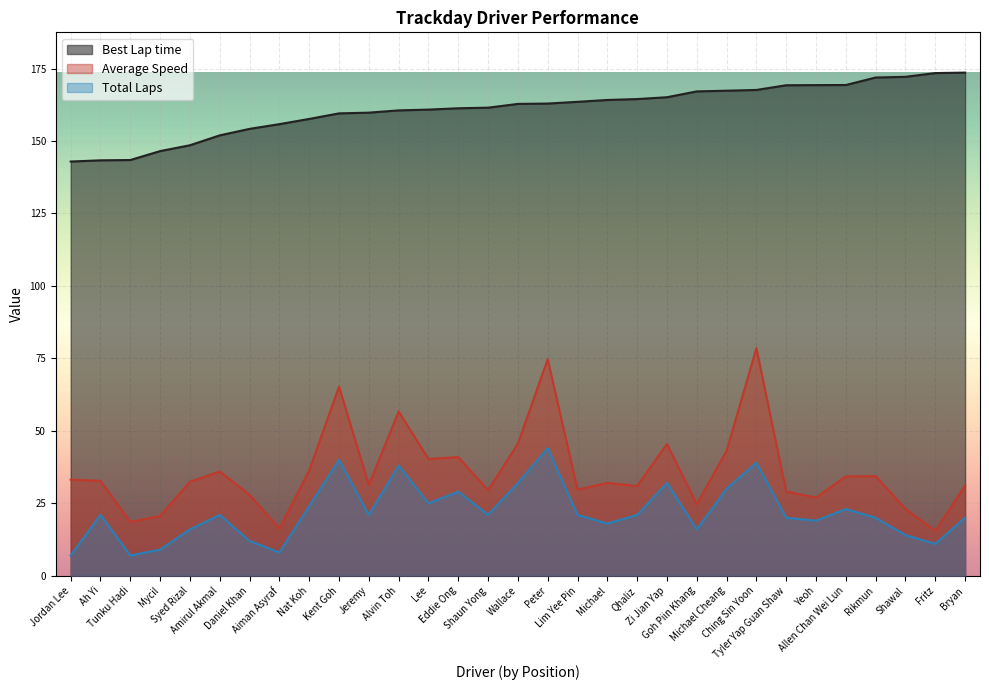

True or false: Total Laps has a value of 30.8 at Amirul Akmal.

False